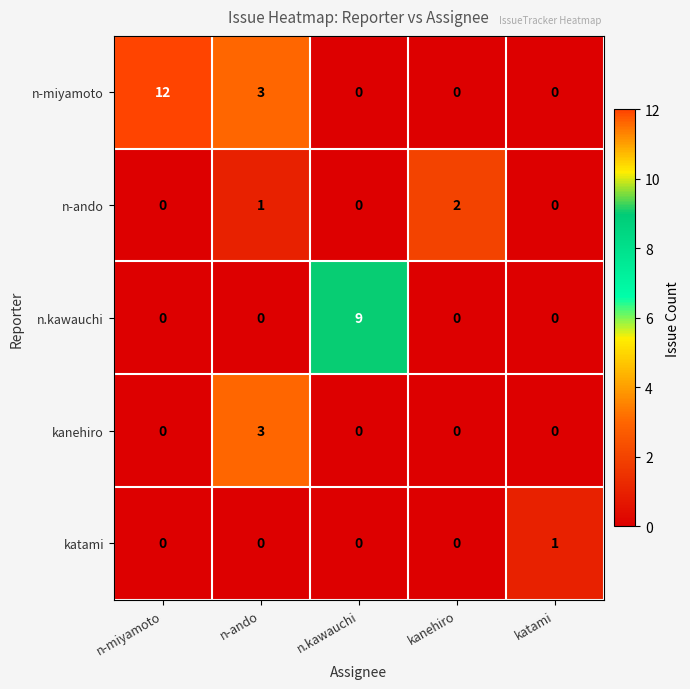

Is it true that n-ando equals -1 at n.kawauchi?

False